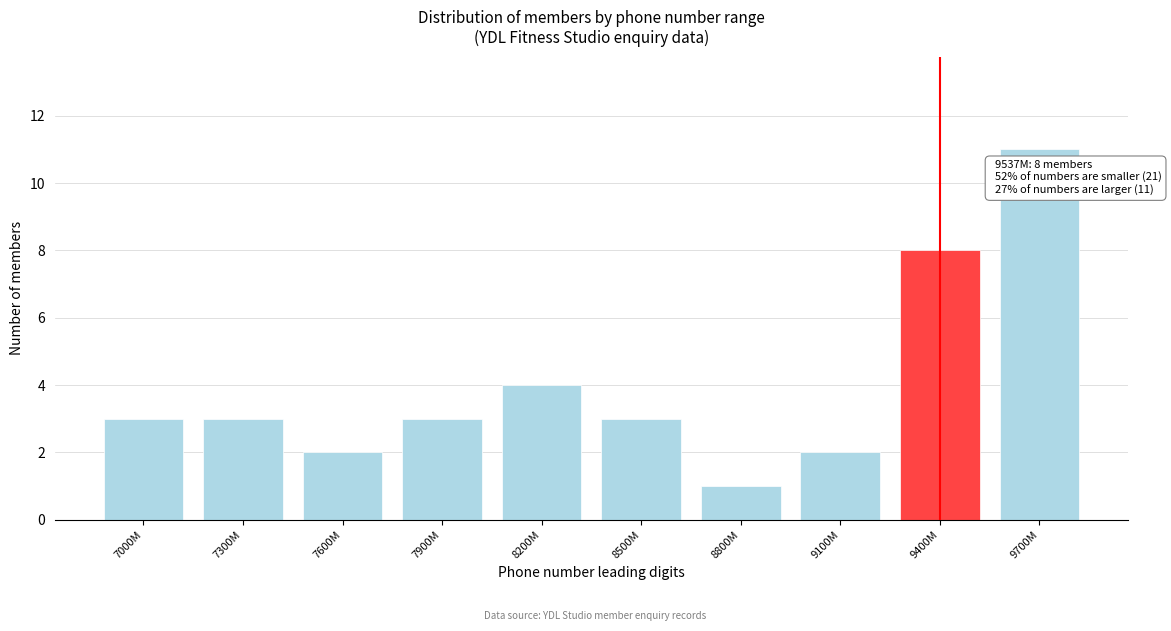

Reading left to right, transcribe all the data shown in this chart.

3	3	2	3	4	3	1	2	8	11